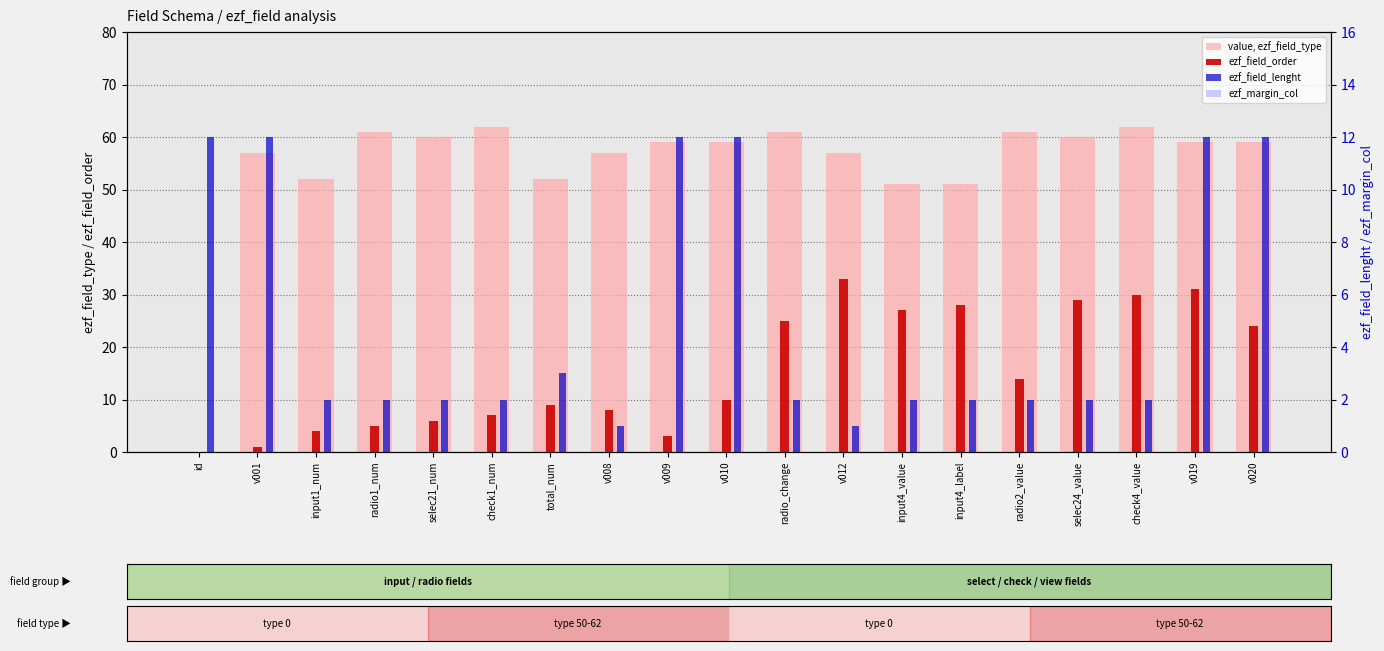

Which series changed the most between selec21_num and radio2_value?

ezf_field_order